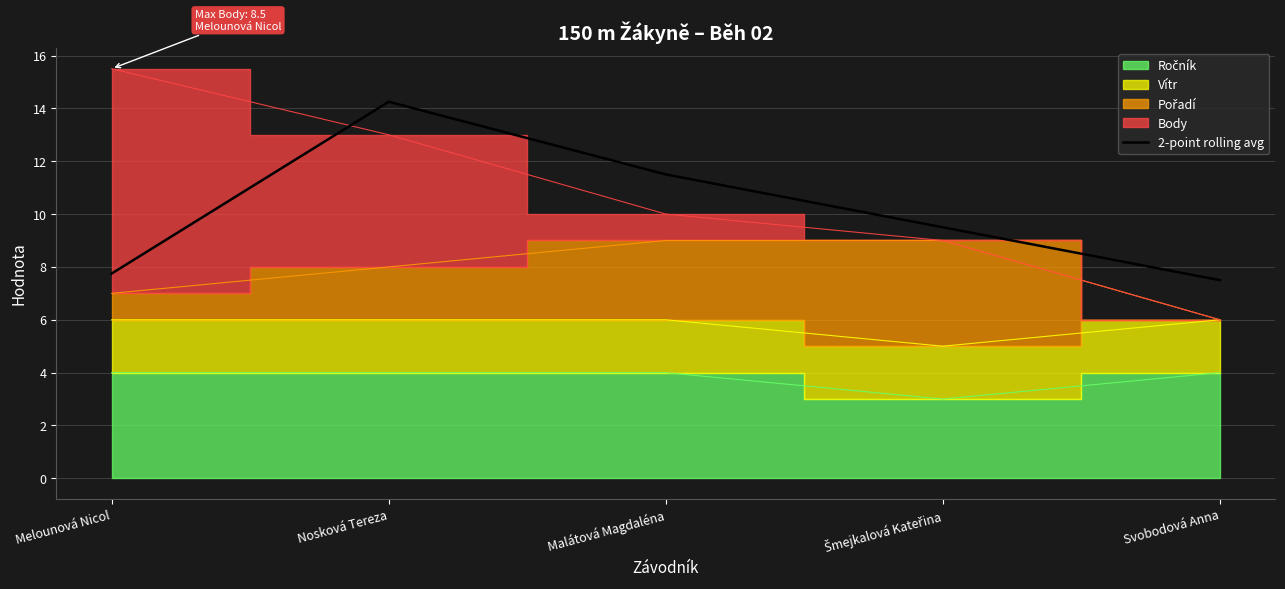

Where is the data nearest to the value 10?

Šmejkalová Kateřina